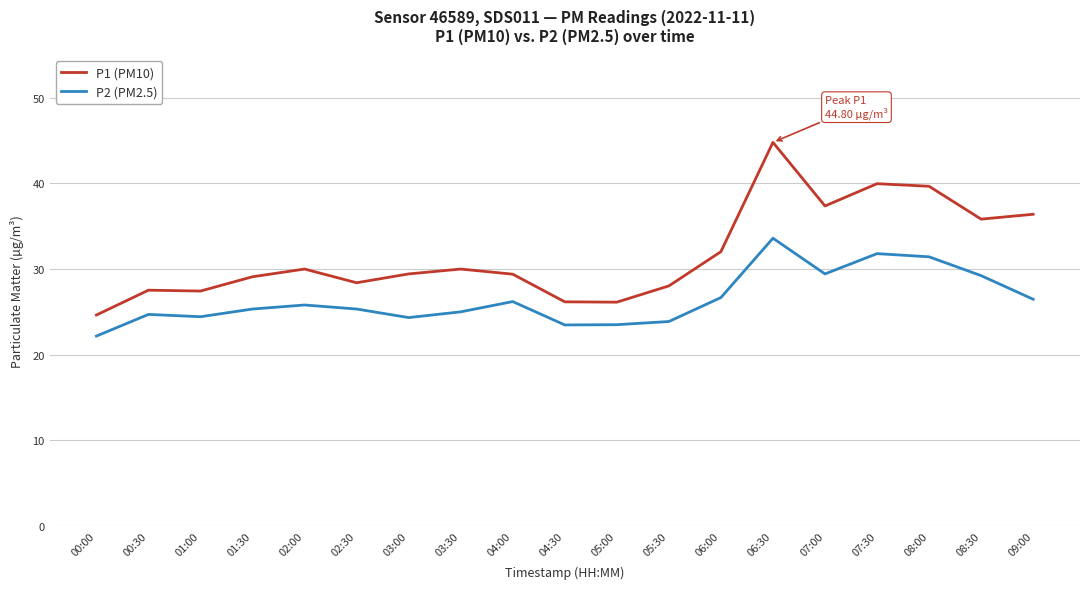

True or false: P2 (PM2.5) and P1 (PM10) cross at least once.

False